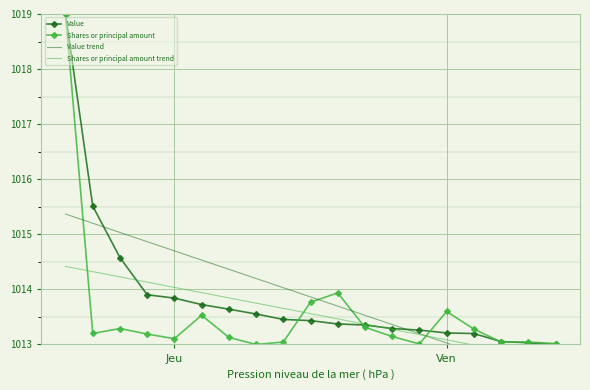

Which series has the widest spread of values?

Value